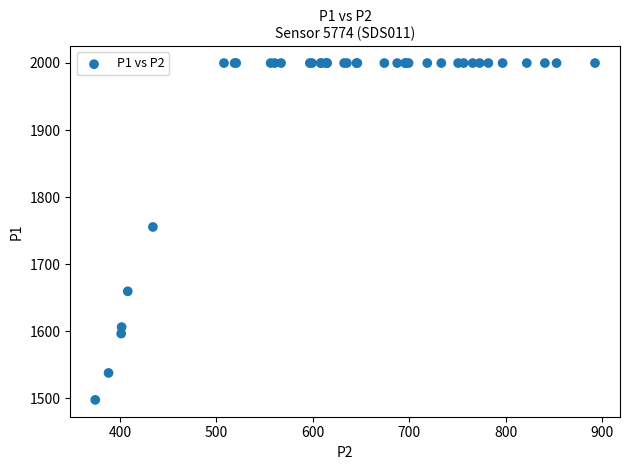

What Y value in the scatter plot is closest to 1748?

1755.4